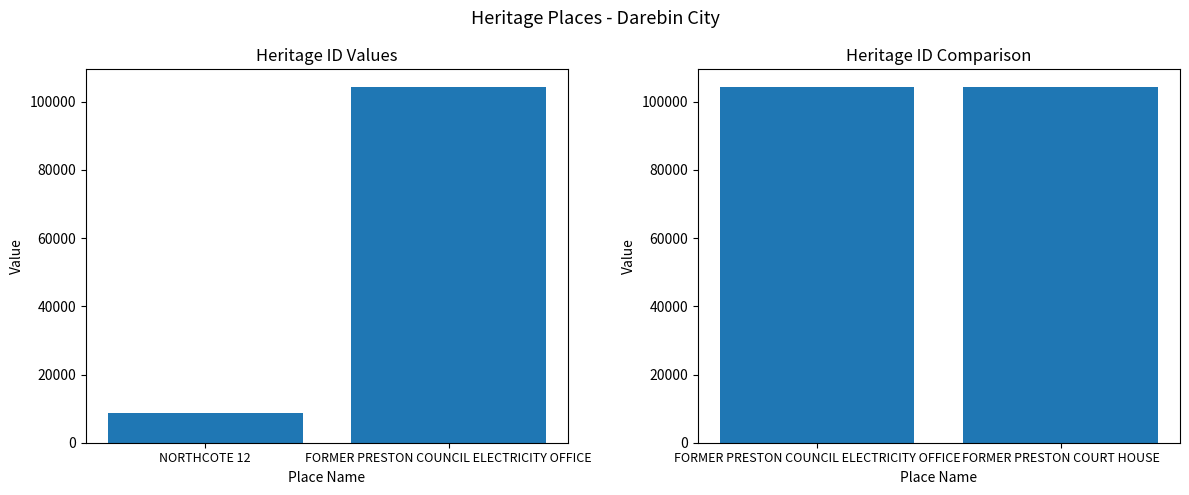

How many data points are less than 104284?

1